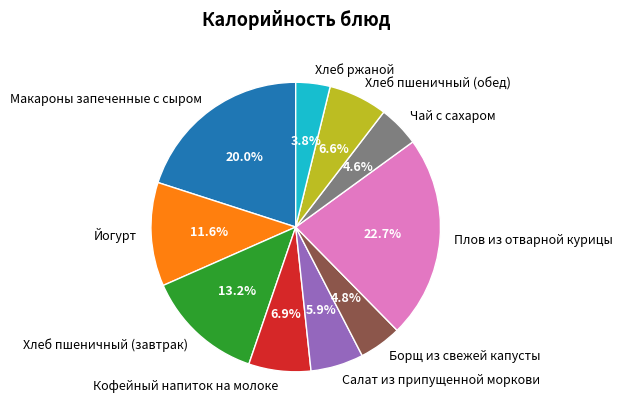

What is the ratio of the value at Борщ из свежей капусты to the value at Макароны запеченные с сыром?

0.2